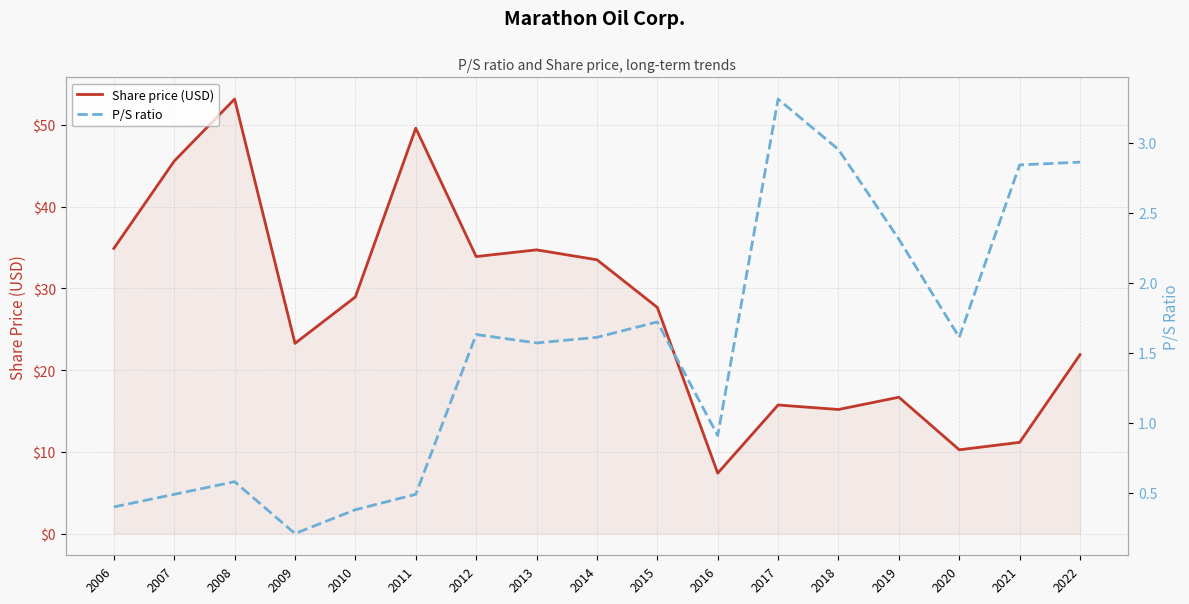

What is the difference between the Share price (USD) values at 2011 and 2008?

3.6